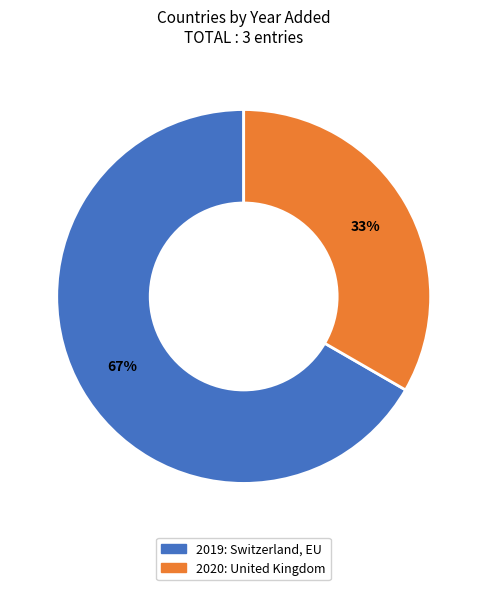

Does any single category account for the majority?

Yes